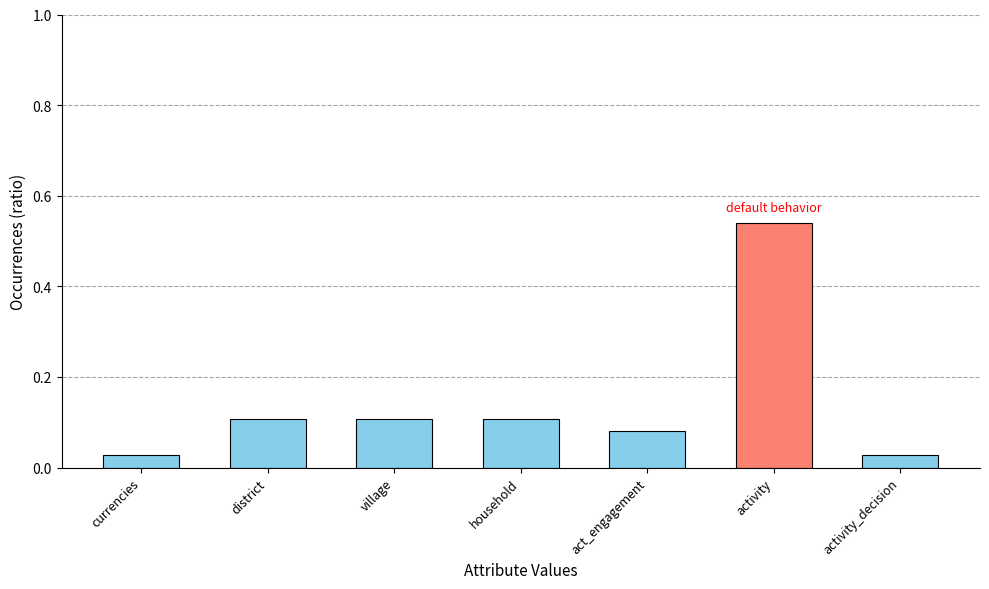

What position from the right is household?

4